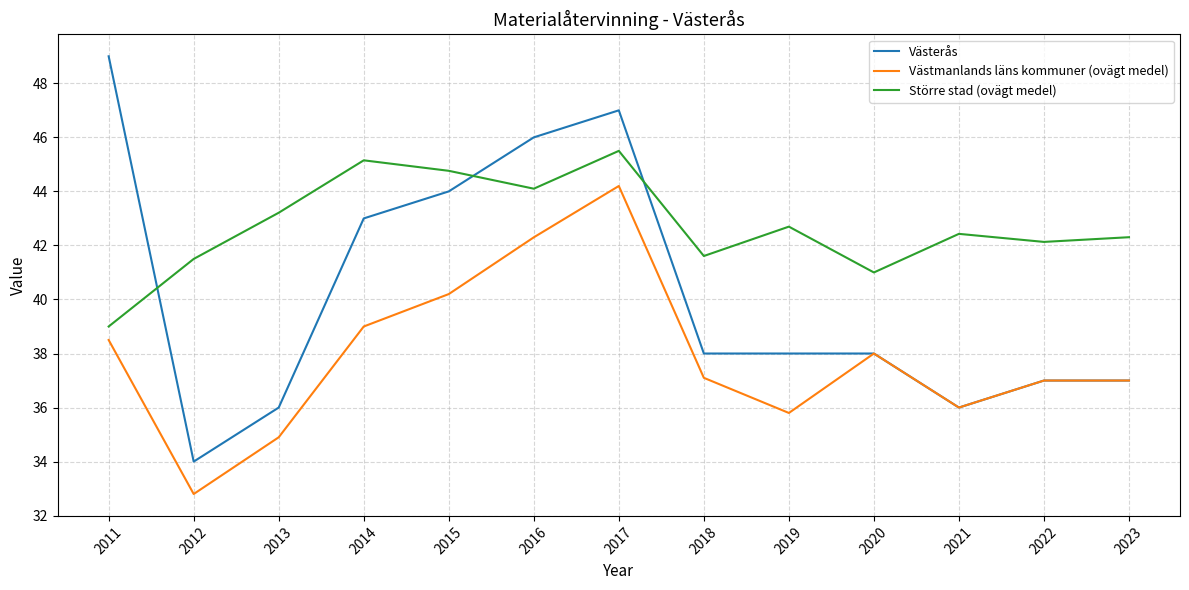

Is it true that Västmanlands läns kommuner (ovägt medel) equals 42.3 at 2016?

True